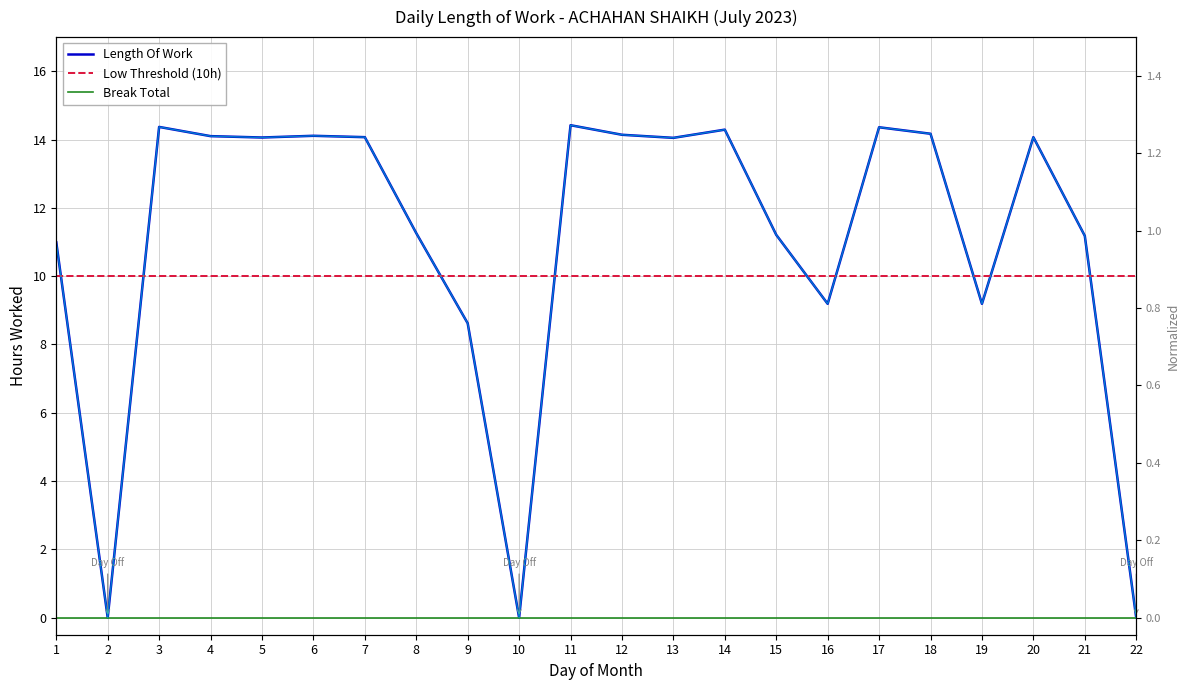

The value of Low Threshold (10h) at 10 is 15.5. True or false?

False